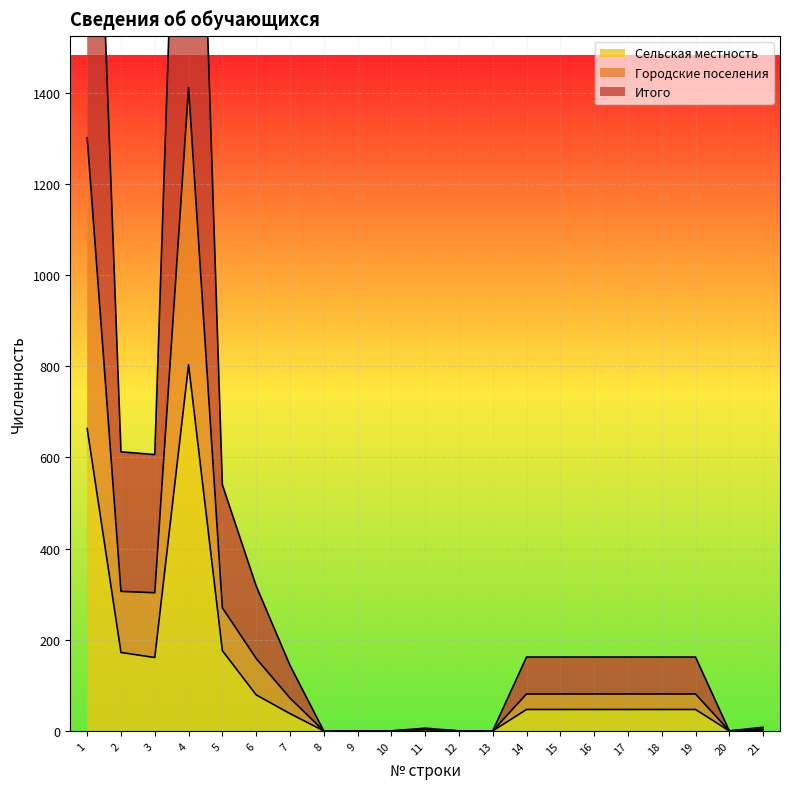

Which has a higher value, 6 or 10?

6